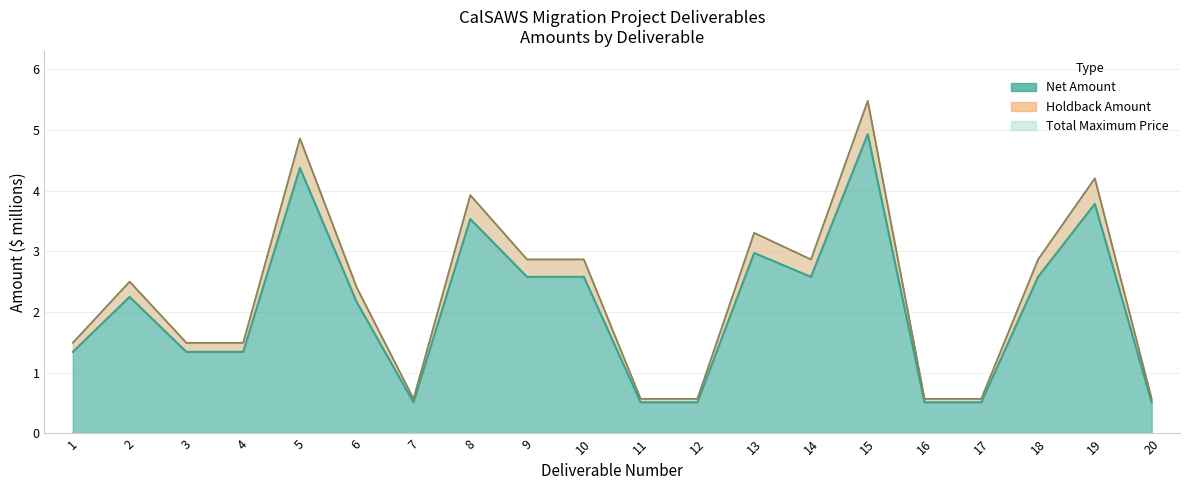

Where is Total Maximum Price nearest to the value 3?

10